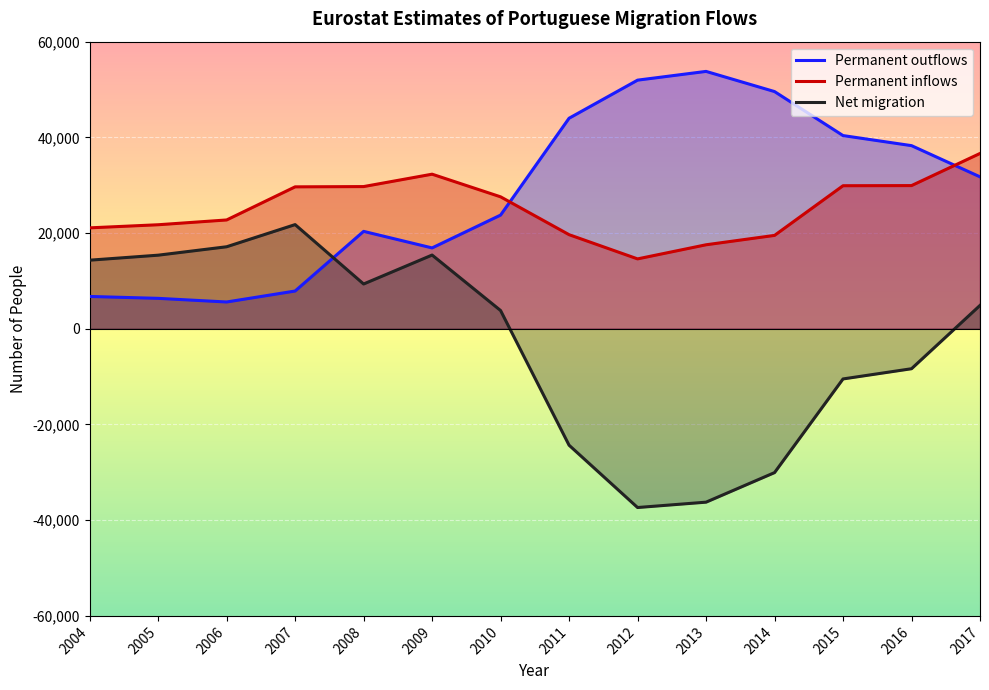

What is the difference between the Net migration values at 2011 and 2004?

38667